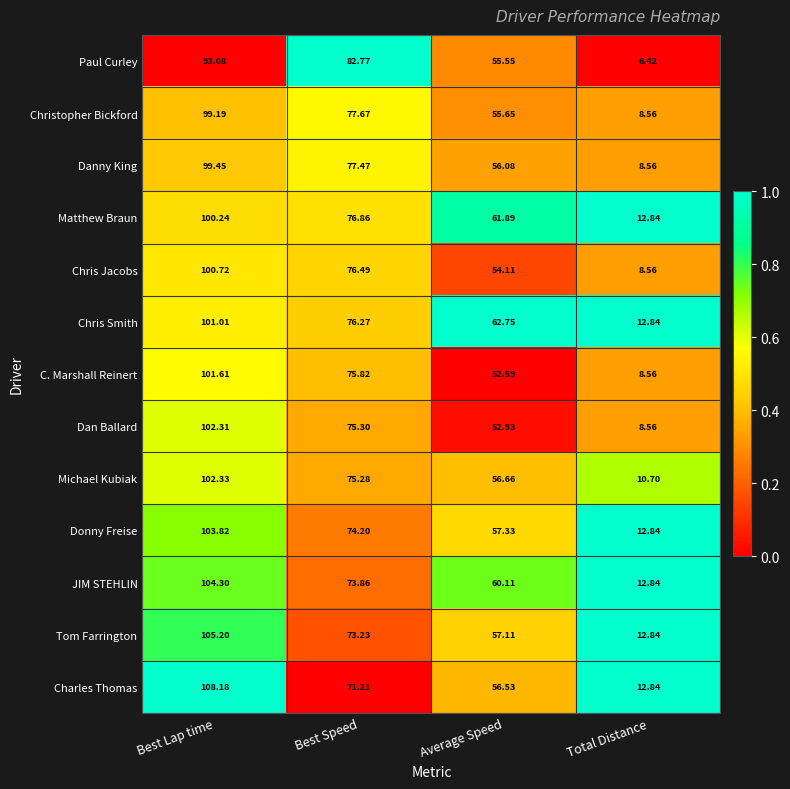

What is the greatest value displayed?

108.2